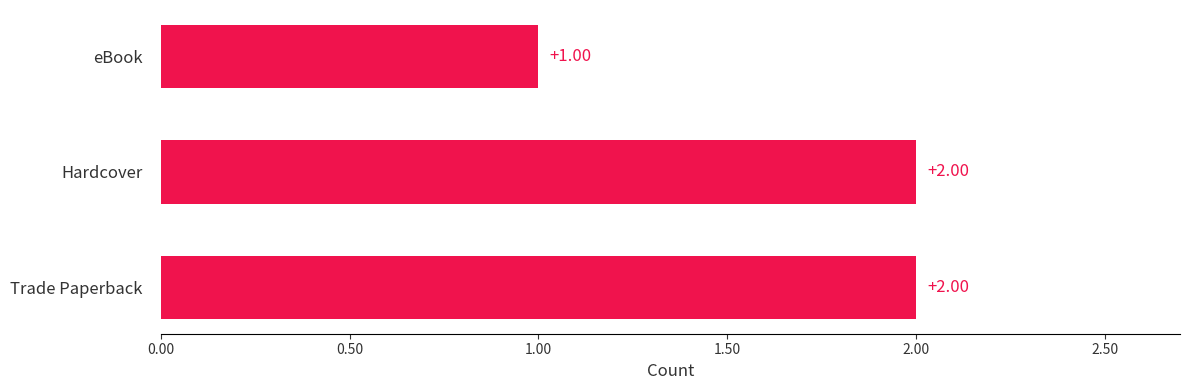

At which label is the value closest to 1?

eBook